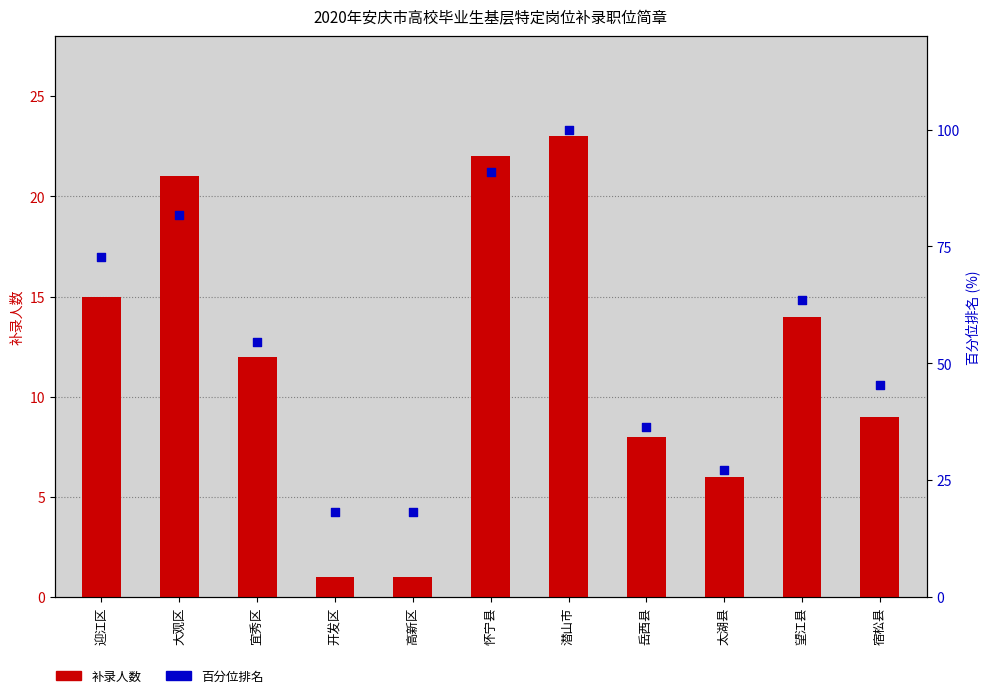

What is the total value across all series at 潜山市?

123.0